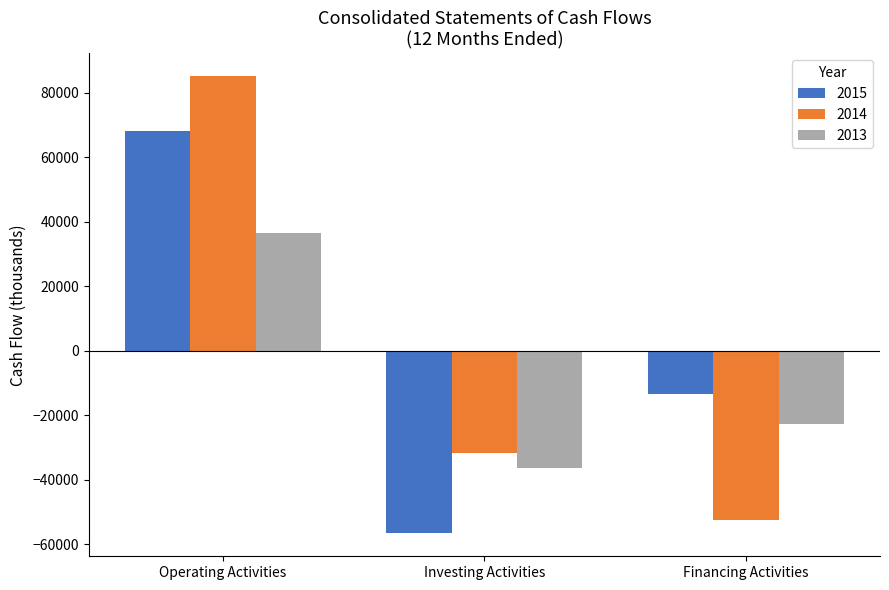

What is the minimum value shown in the chart?

-56592